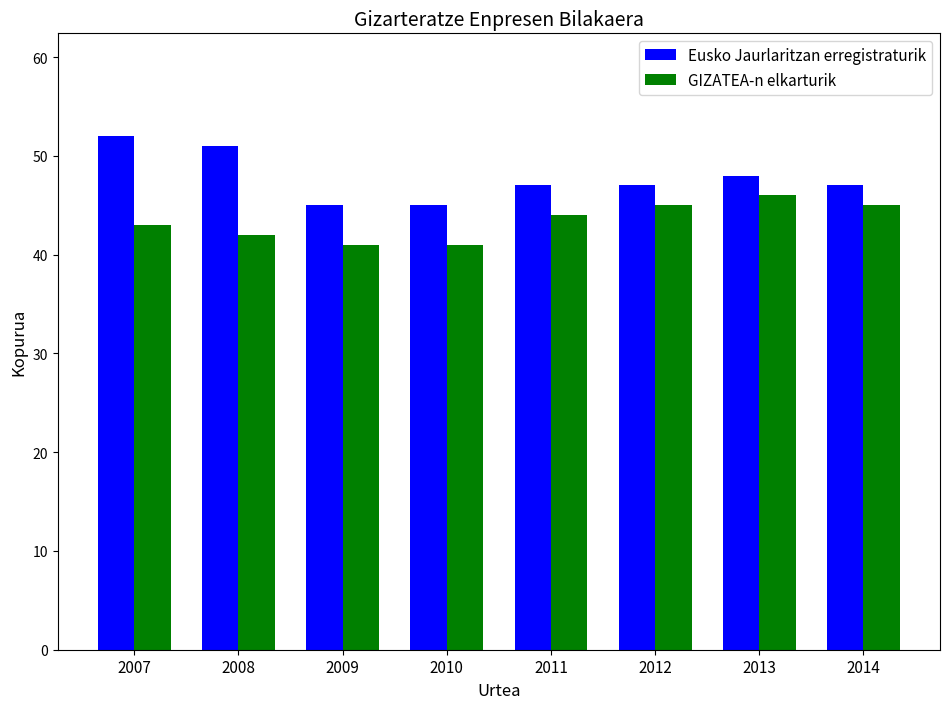

Rank the series by their average value, from lowest to highest.

GIZATEA-n elkarturik, Eusko Jaurlaritzan erregistraturik